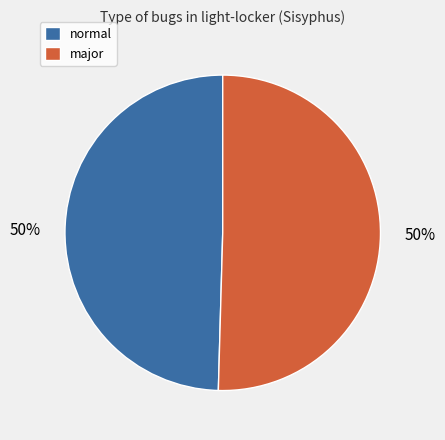

To the nearest percent, what portion does major represent?

50%